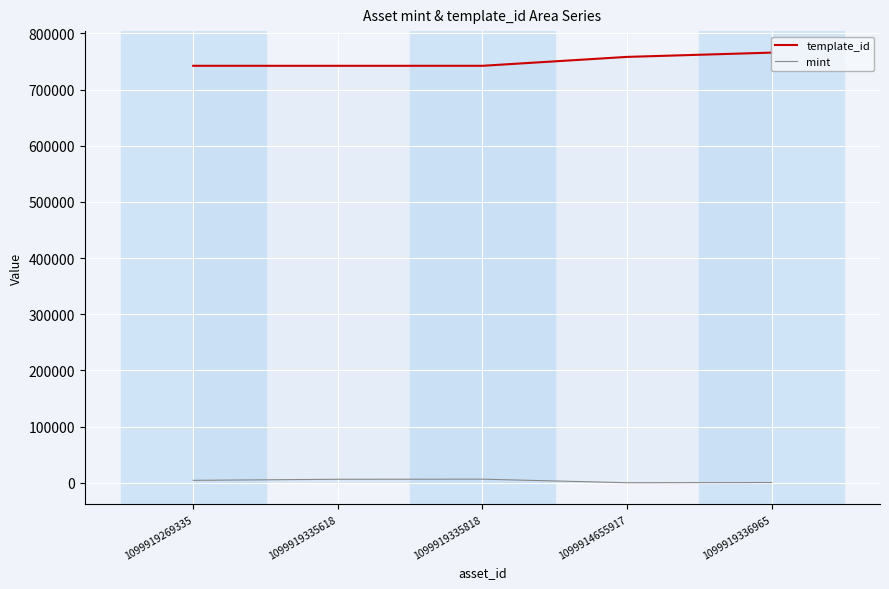

Reading right to left, what are all the values shown in this chart?

template_id: 1099919336965=765772	1099914655917=758151	1099919335818=742308	1099919335618=742308	1099919269335=742308
mint: 1099919336965=357	1099914655917=15	1099919335818=6362	1099919335618=6203	1099919269335=4287